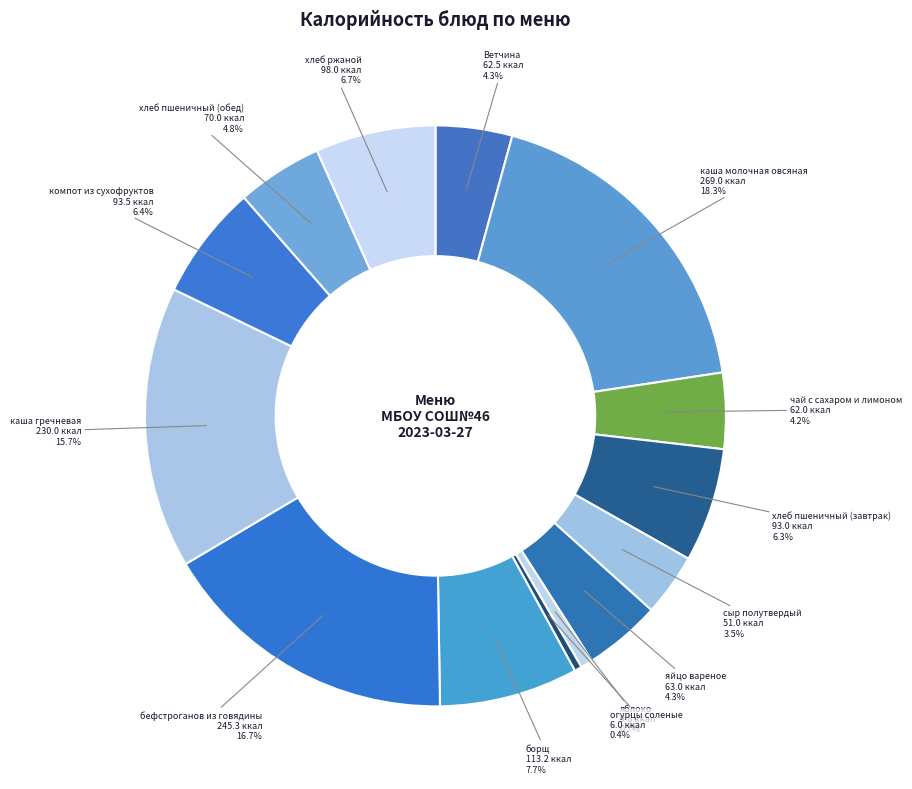

What percentage is the борщ slice, to the nearest percent?

8%